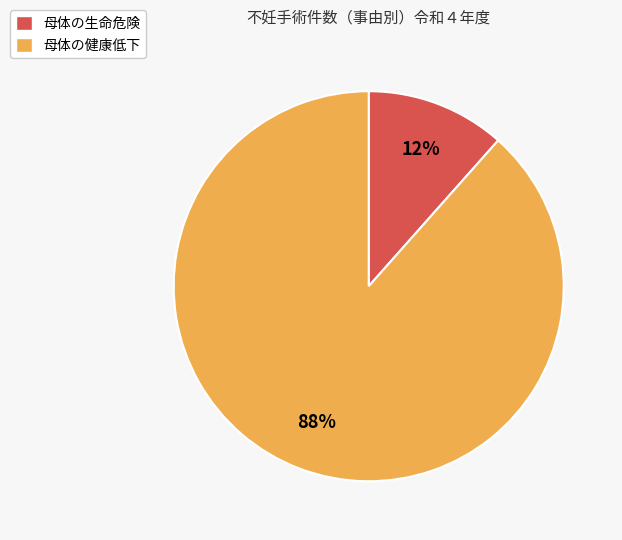

Which slice represents more than half of the pie?

母体の健康低下